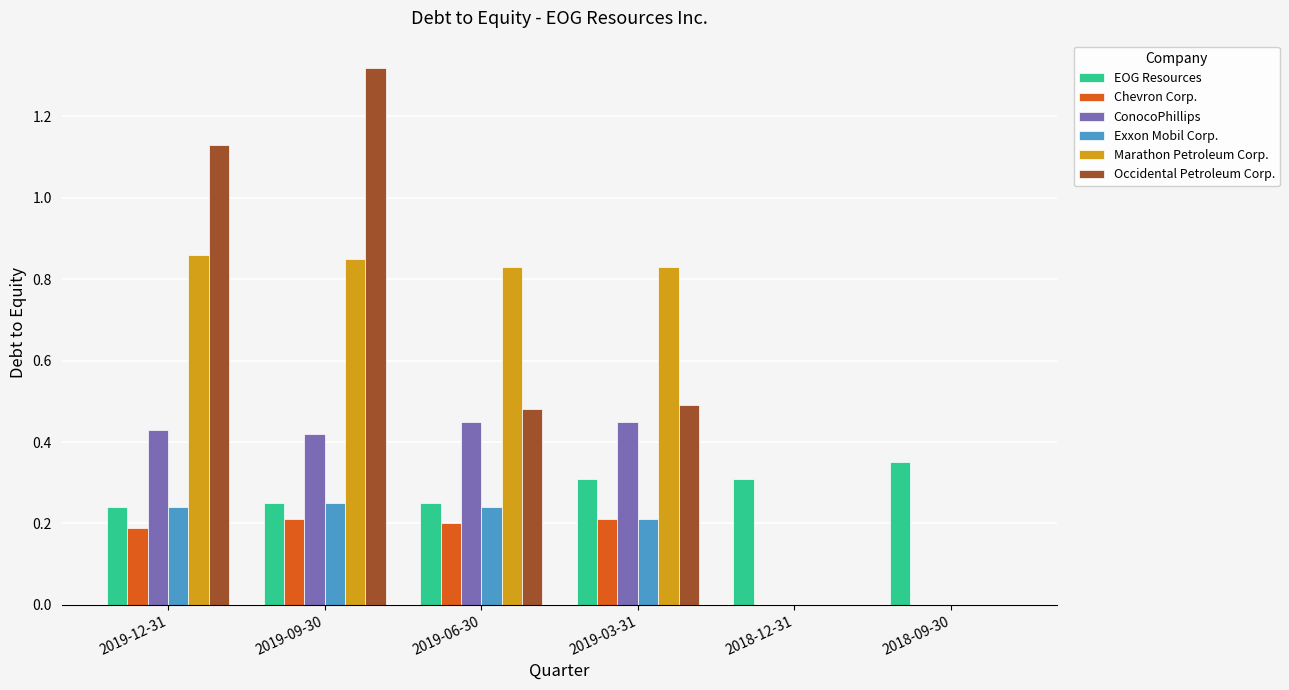

At which category is the sum across all series the highest?

2019-09-30